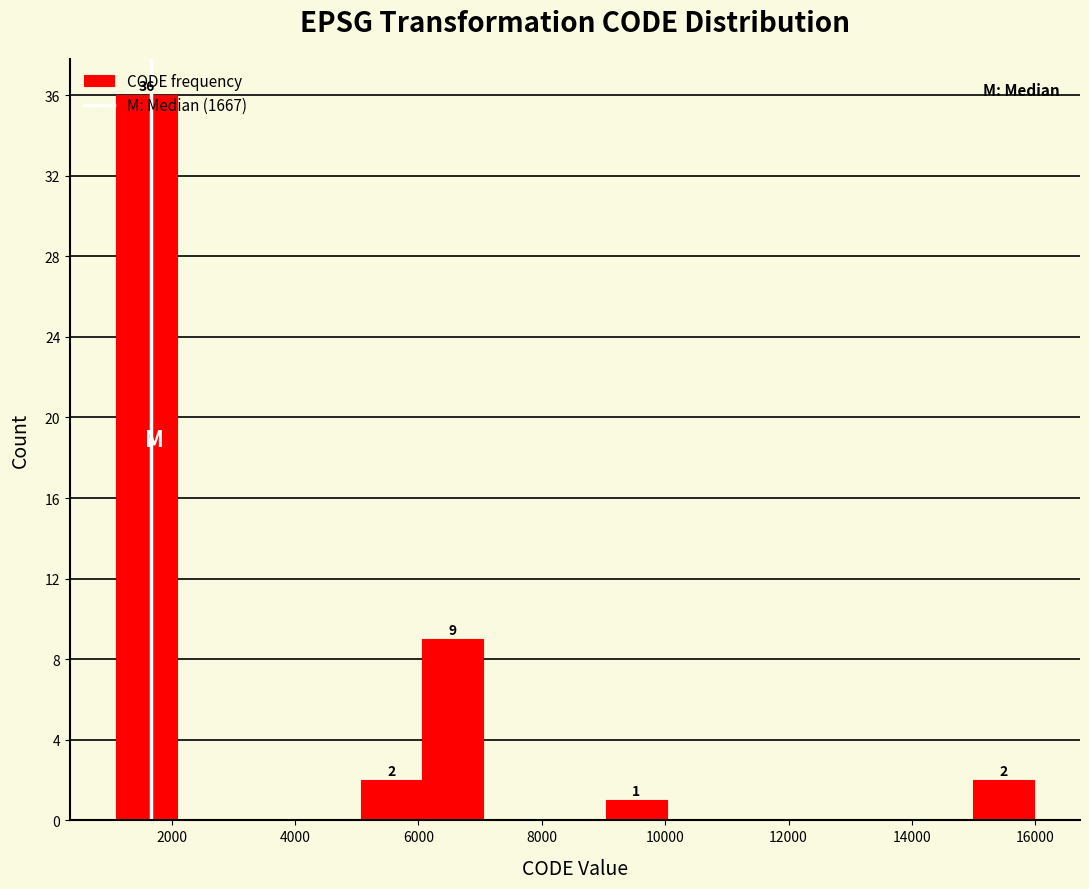

Over which range of the x-axis is the bar tallest?

1200 to 2000